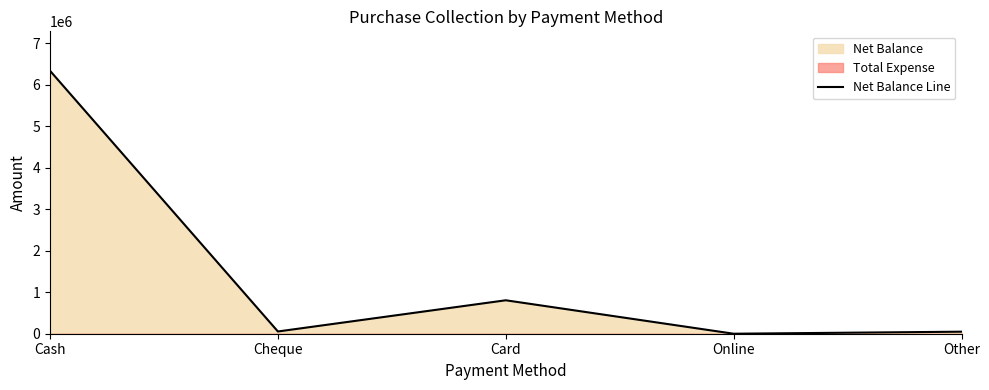

Where is the first local maximum?

Card